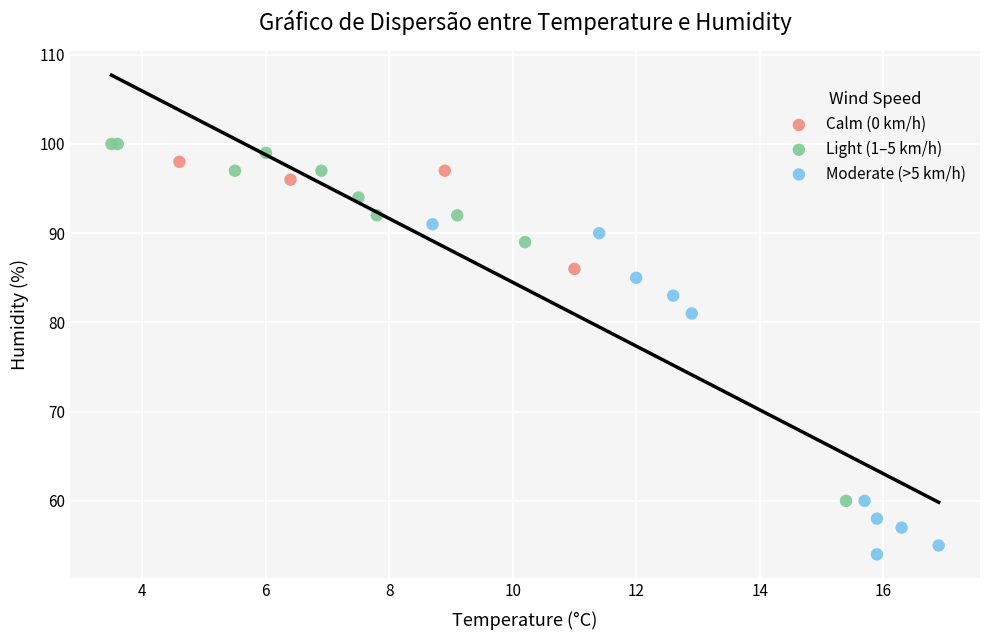

Which series has the largest Y range (max minus min)?

Light (1–5 km/h)